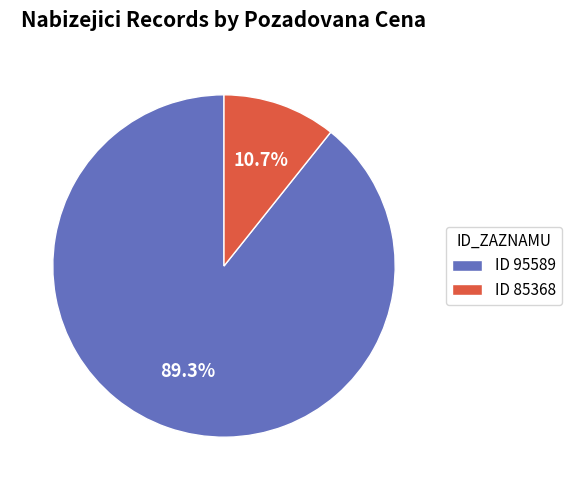

Which category accounts for the majority?

ID 95589